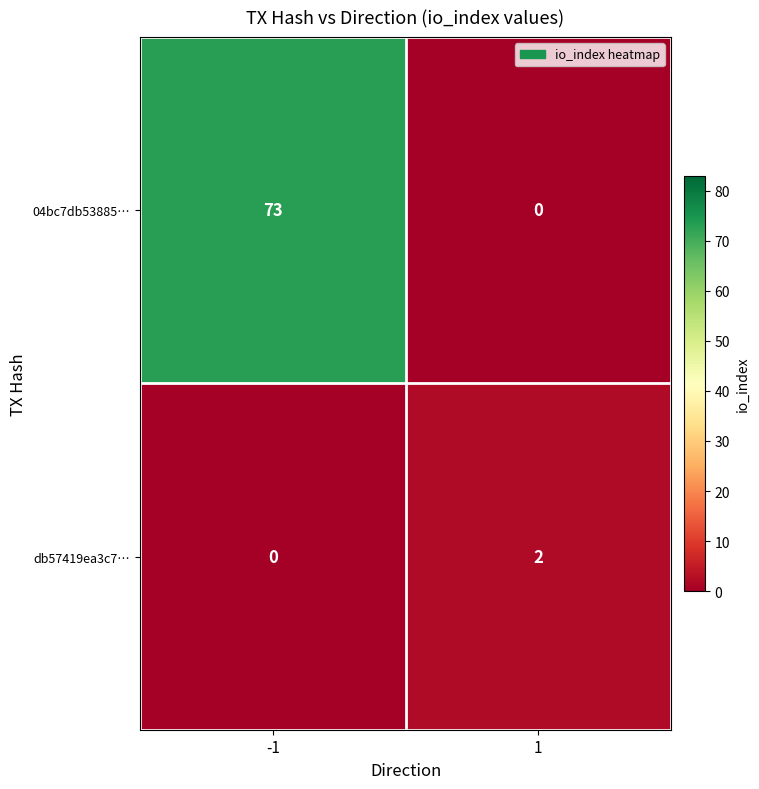

List the series in order of their overall mean, highest first.

04bc7db53885…, db57419ea3c7…